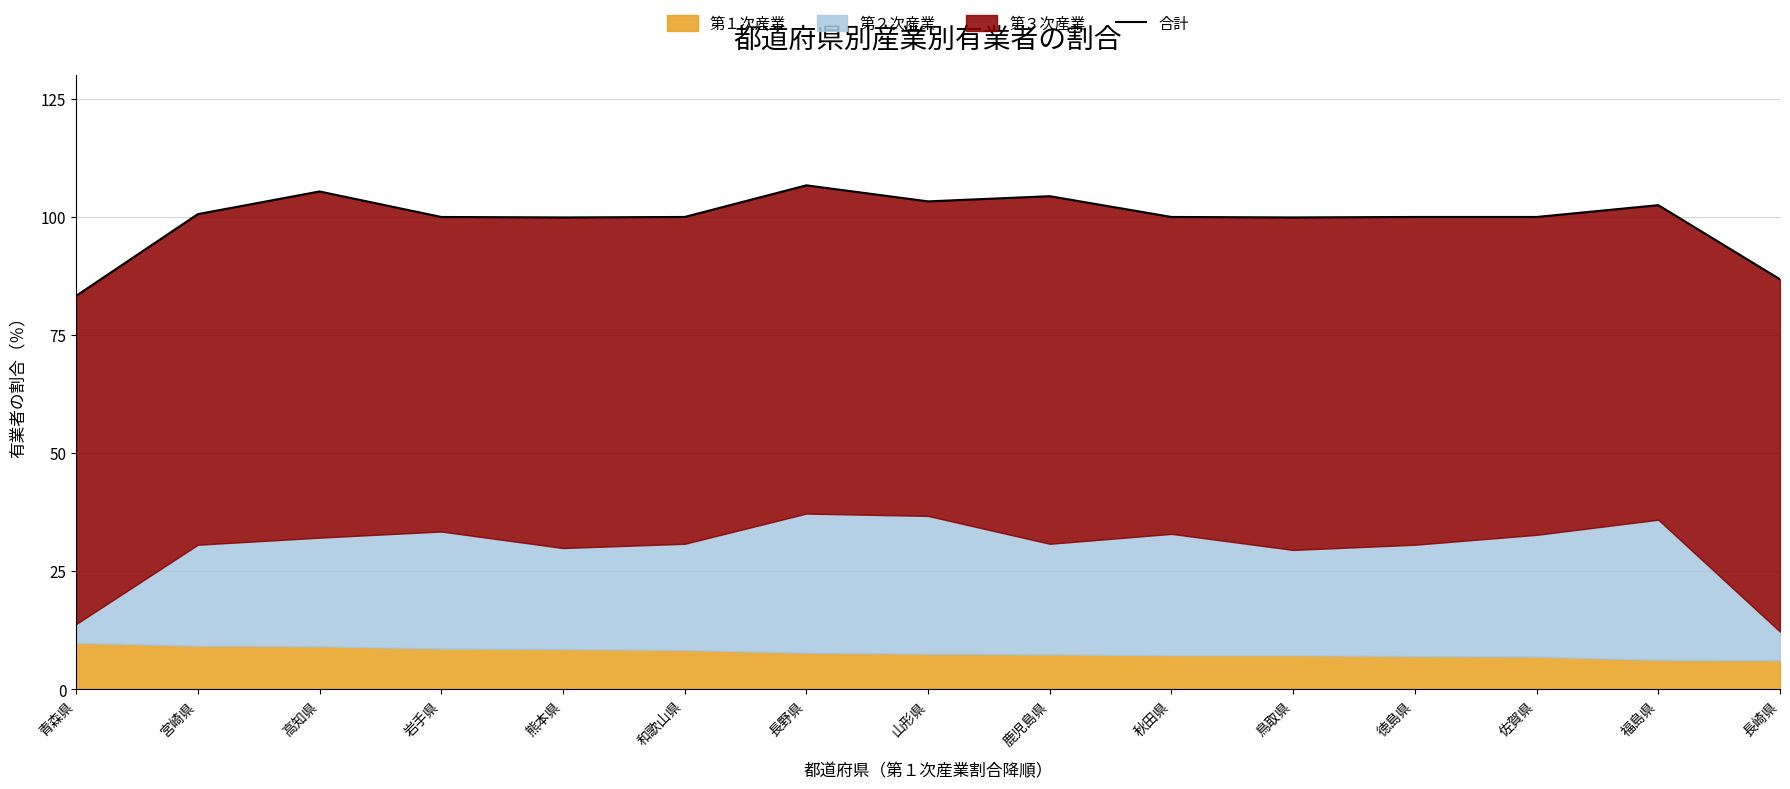

True or false: the data has more than 2 interior local peaks.

True